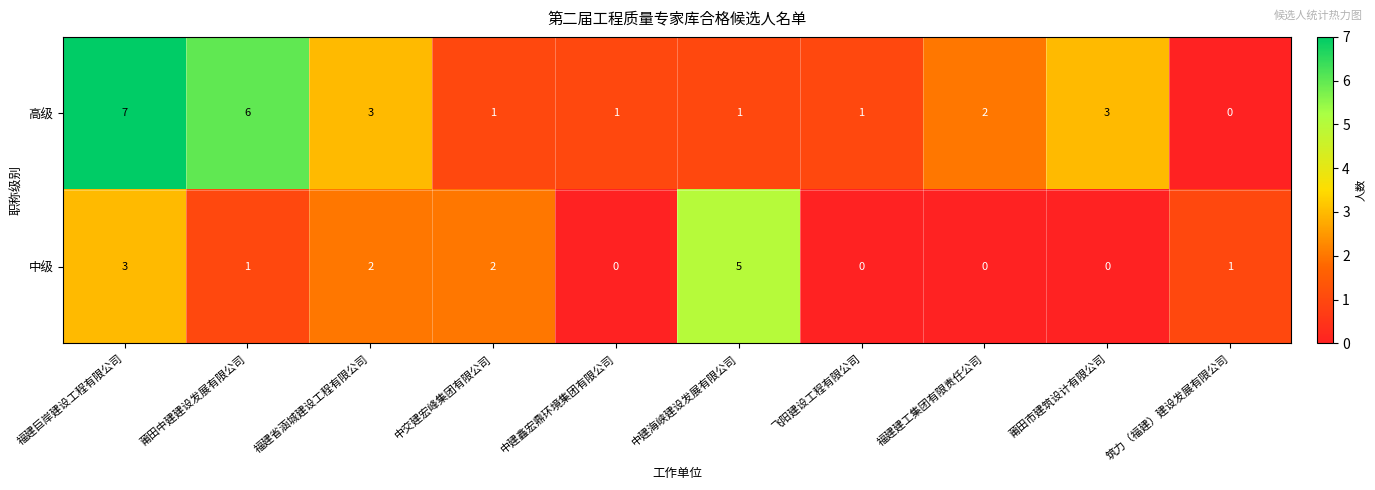

What is the total value across all series at 中建鑫宏鼎环境集团有限公司?

1